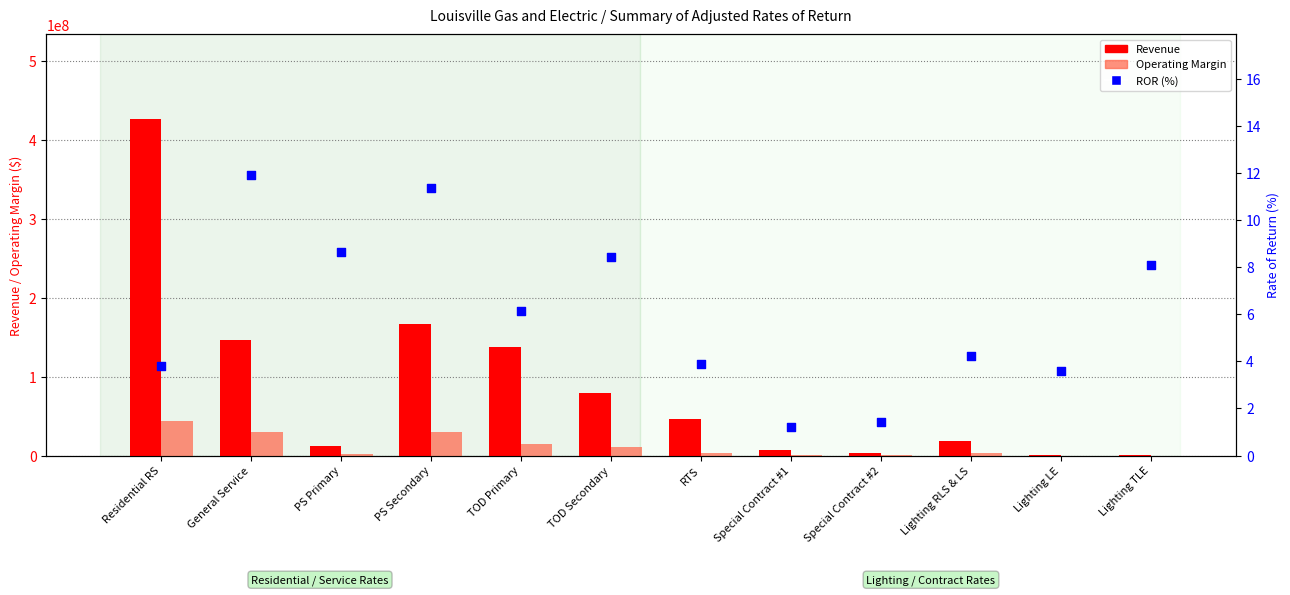

At how many categories does at least one series exceed 190062876?

1